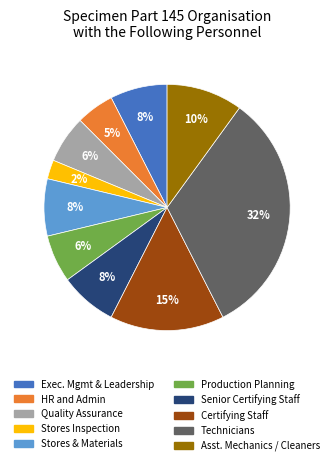

To the nearest percent, what is the average slice percentage?

10%